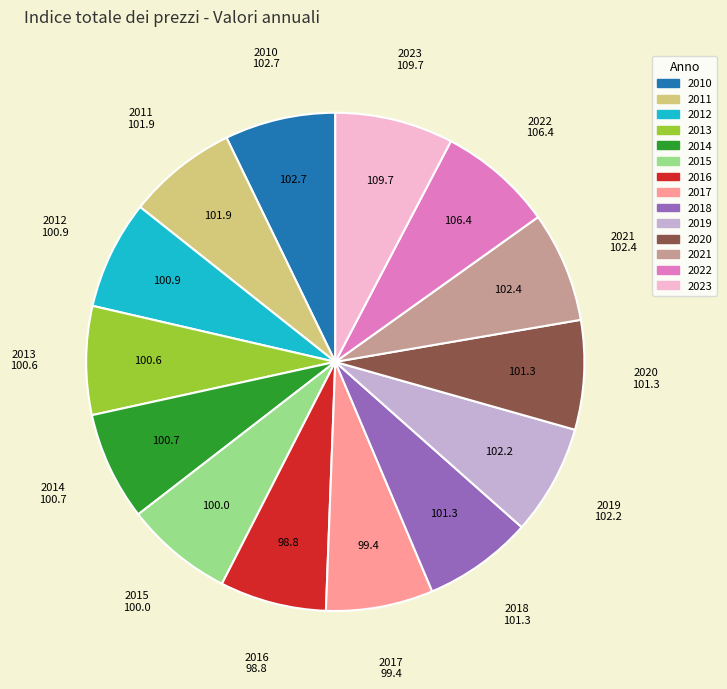

Is there any slice that represents more than half of the pie?

No